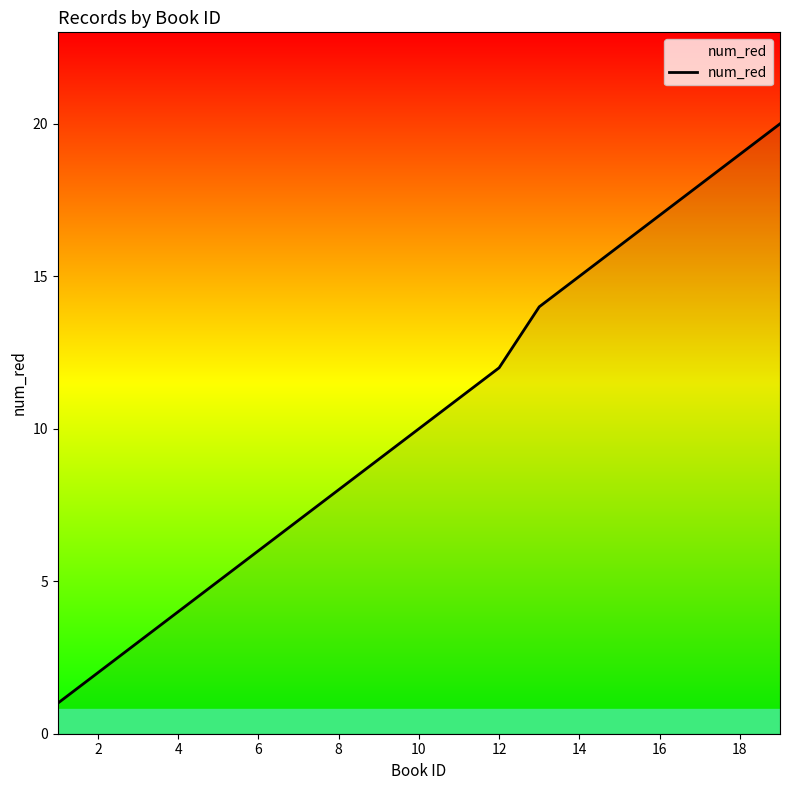

What is the difference between the maximum and minimum values?

19